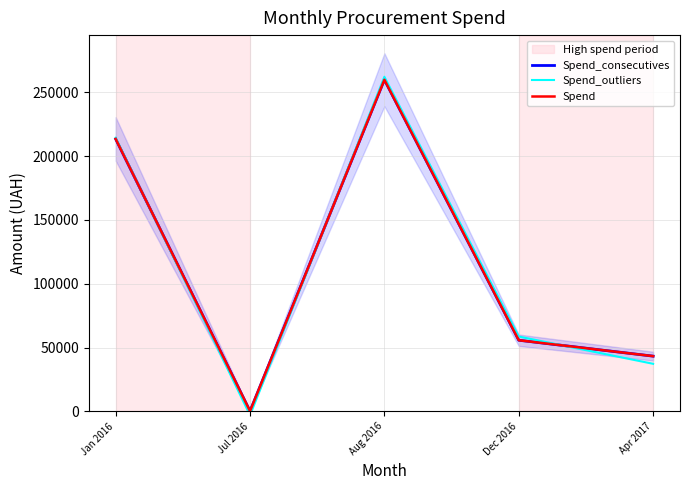

What is the value of the Spend point at the 1st from the left?

213504.4